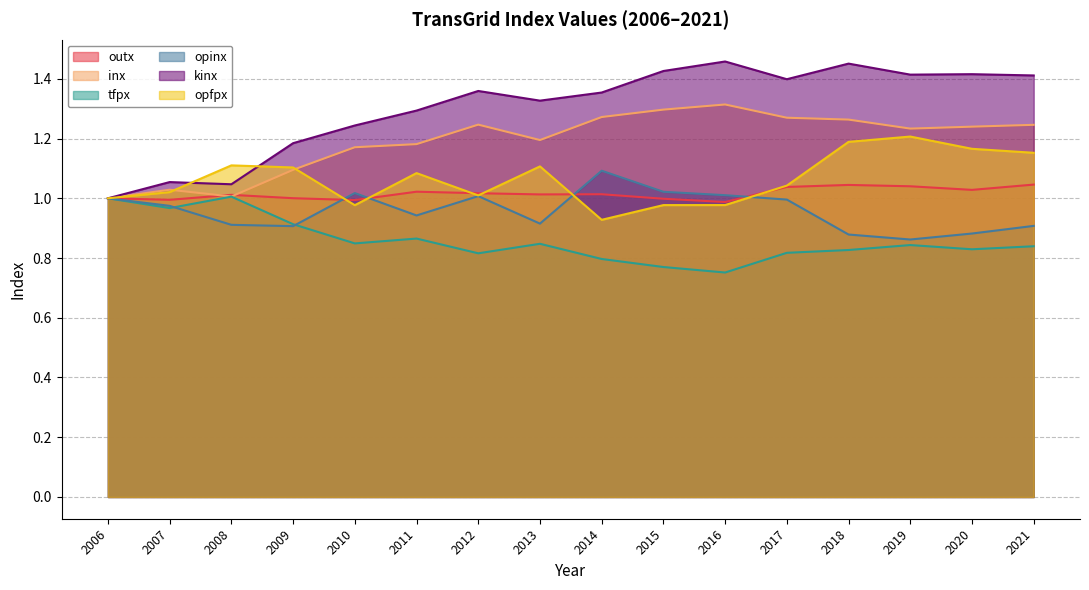

What is the difference between the maximum and second lowest values in the tfpx series?

0.2